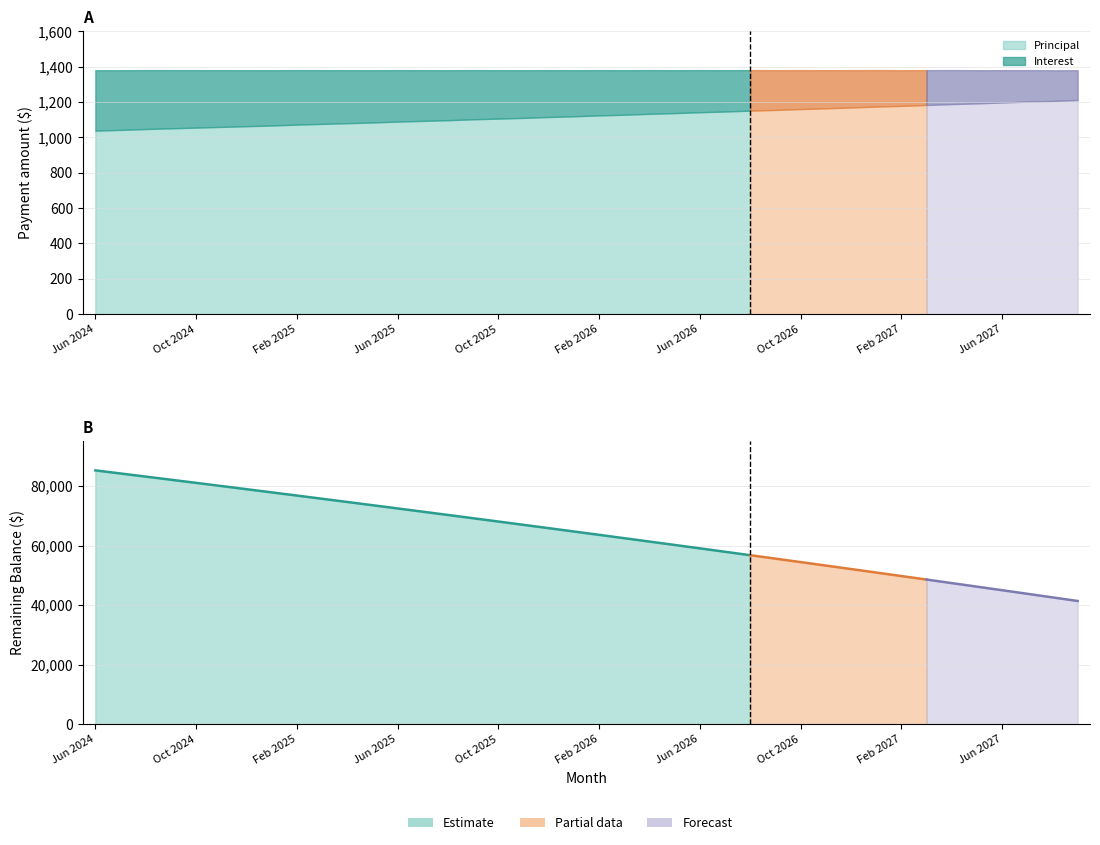

What is the difference between the maximum and minimum values in the Principal series?

173.0